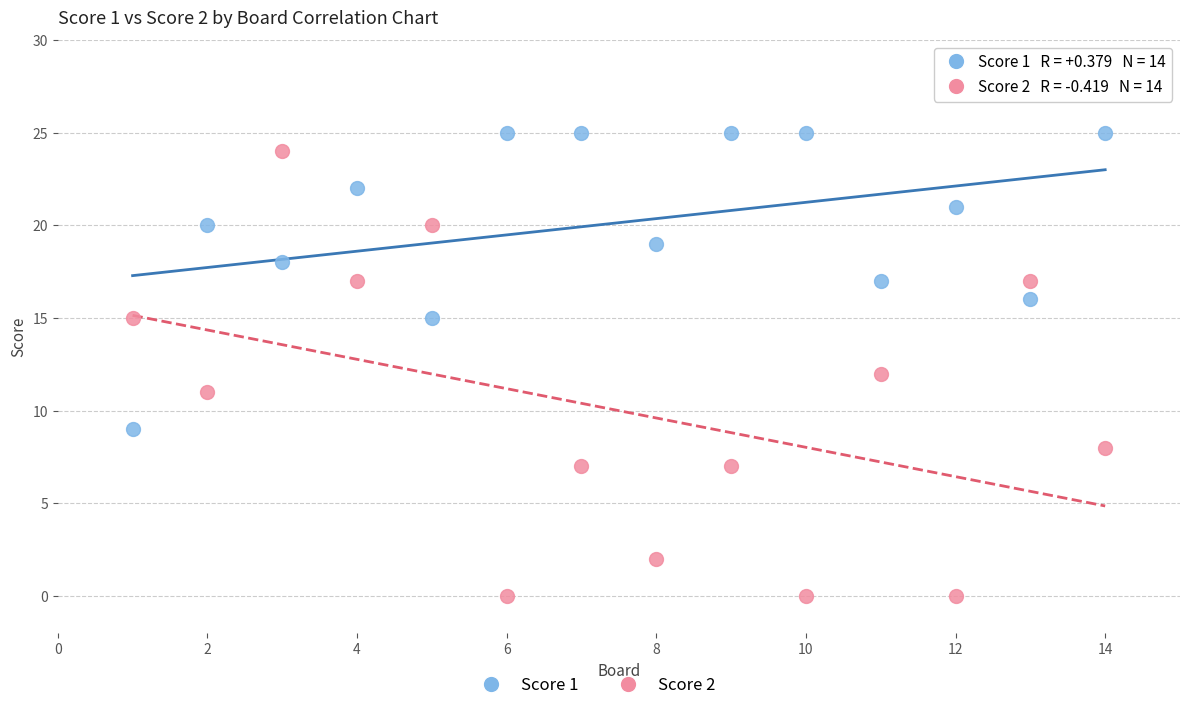

What is the X range (max minus min) for the scatter plot?

13